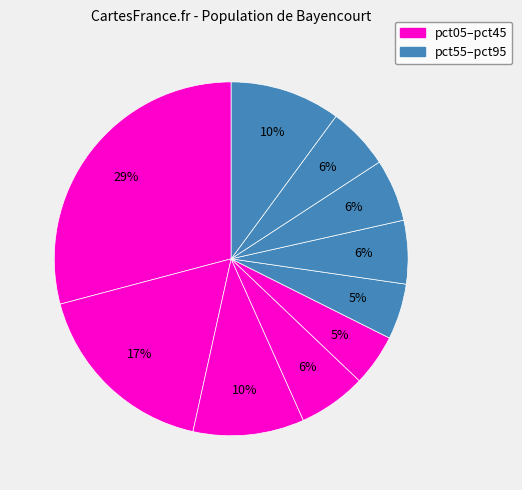

Is there any slice that represents more than half of the pie?

No